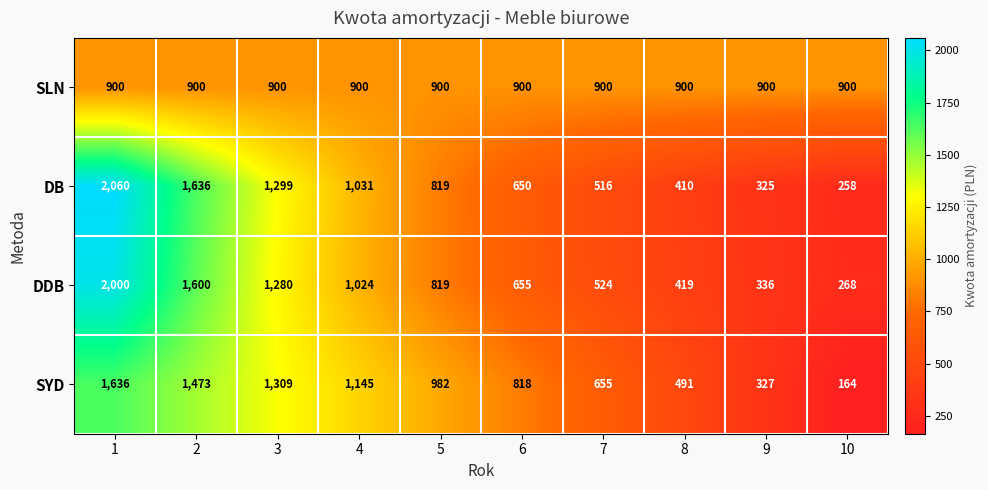

Which series changed the most between 1 and 2?

DB